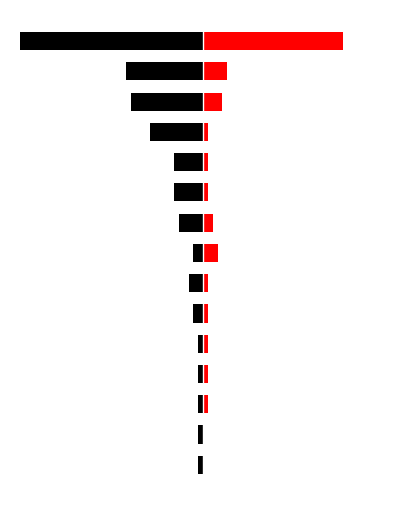

What is the highest value of the Hommes series?

-1